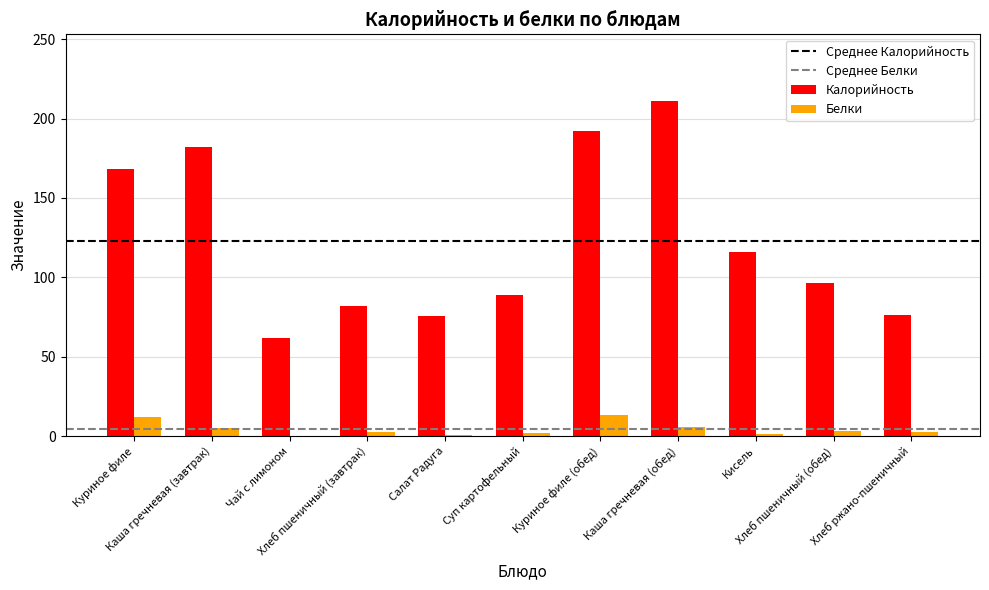

Which series has the largest total across all categories?

Калорийность